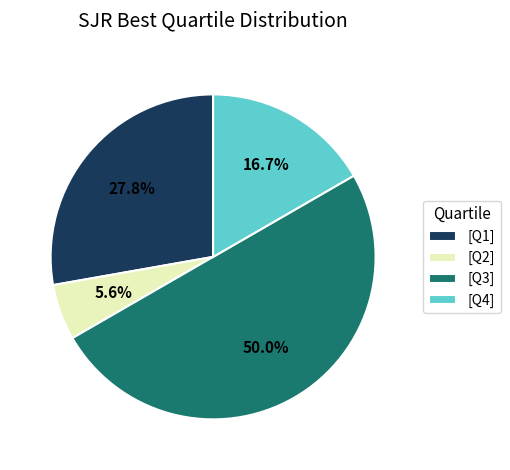

Is the sum of [Q1] and [Q4] greater than half?

No